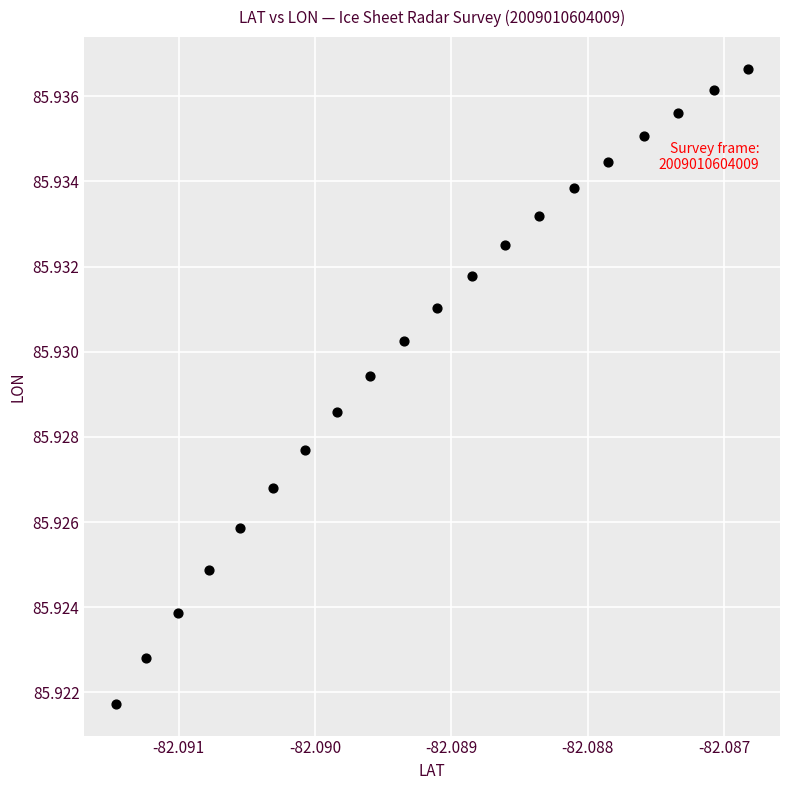

Count the number of points in this scatter plot.

20